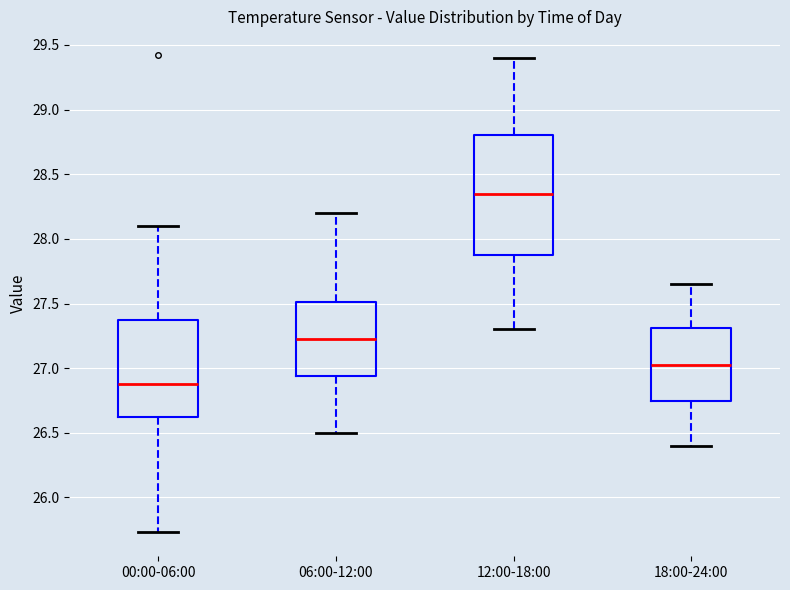

Reading left to right, read every box against the y-axis: the position of its median line, the range the box covers, and the ends of its whiskers. The values are not printed on the chart, so give them approximately, as read against the axis.

00:00-06:00: median 26.90, box 26.60 to 27.35, whiskers 25.75 to 28.10
06:00-12:00: median 27.25, box 26.95 to 27.50, whiskers 26.50 to 28.20
12:00-18:00: median 28.35, box 27.90 to 28.80, whiskers 27.30 to 29.40
18:00-24:00: median 27.05, box 26.75 to 27.30, whiskers 26.40 to 27.65